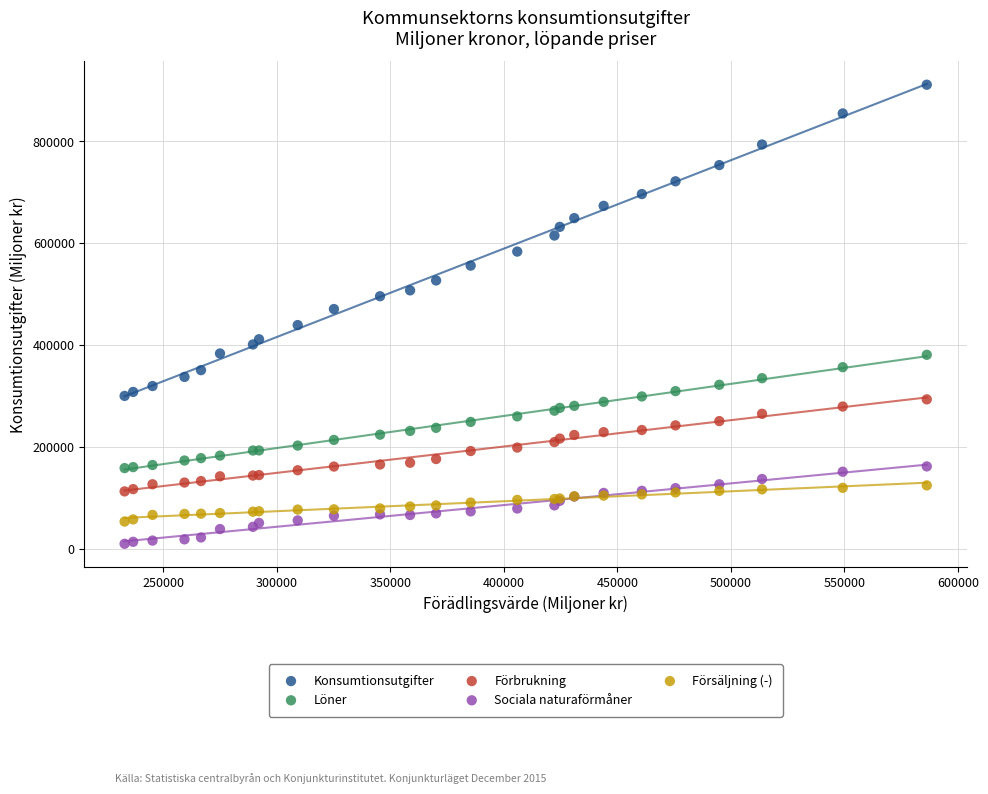

Across all series, what Y value is closest to 459966?

470196